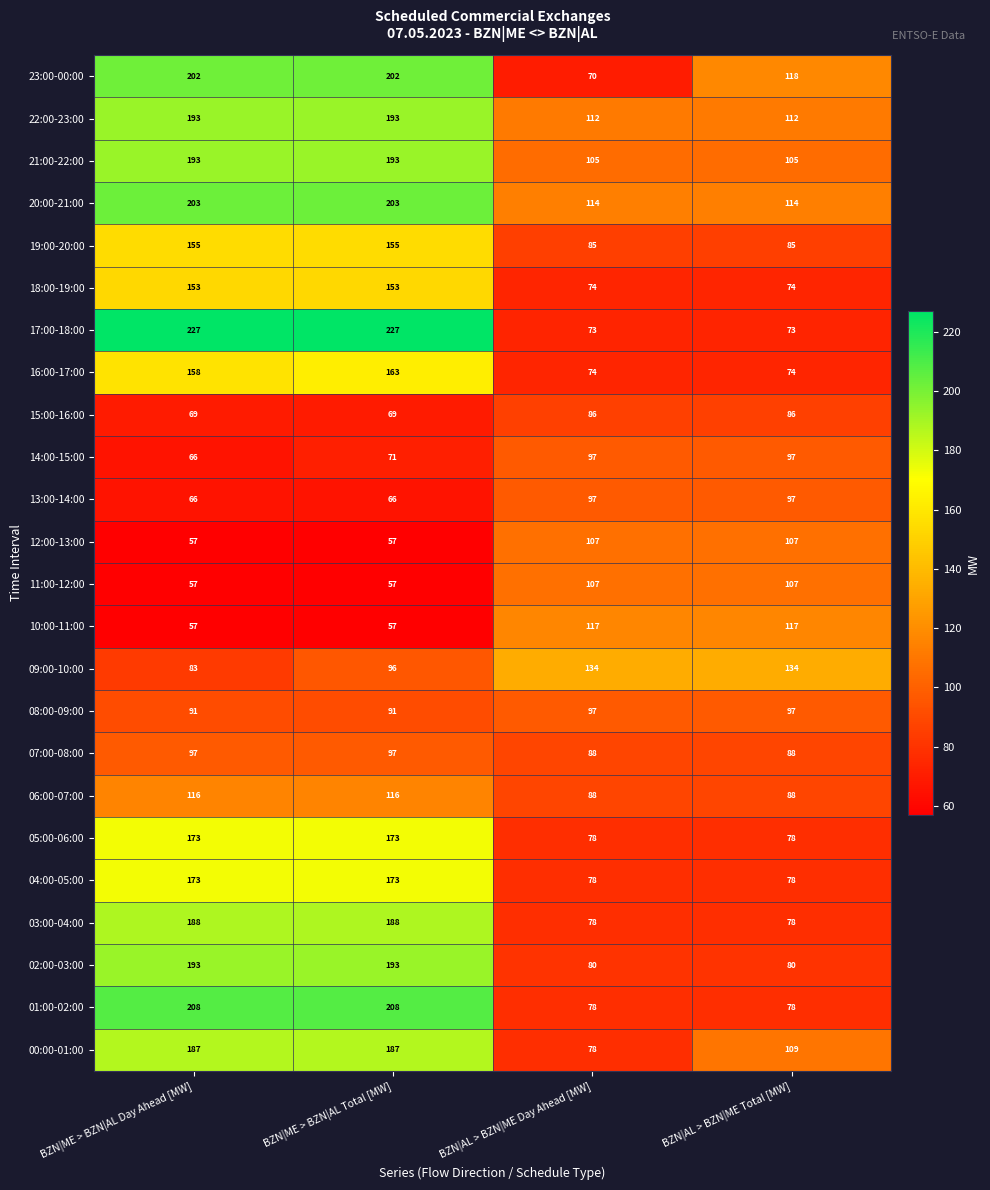

How many data points does each series have?

4